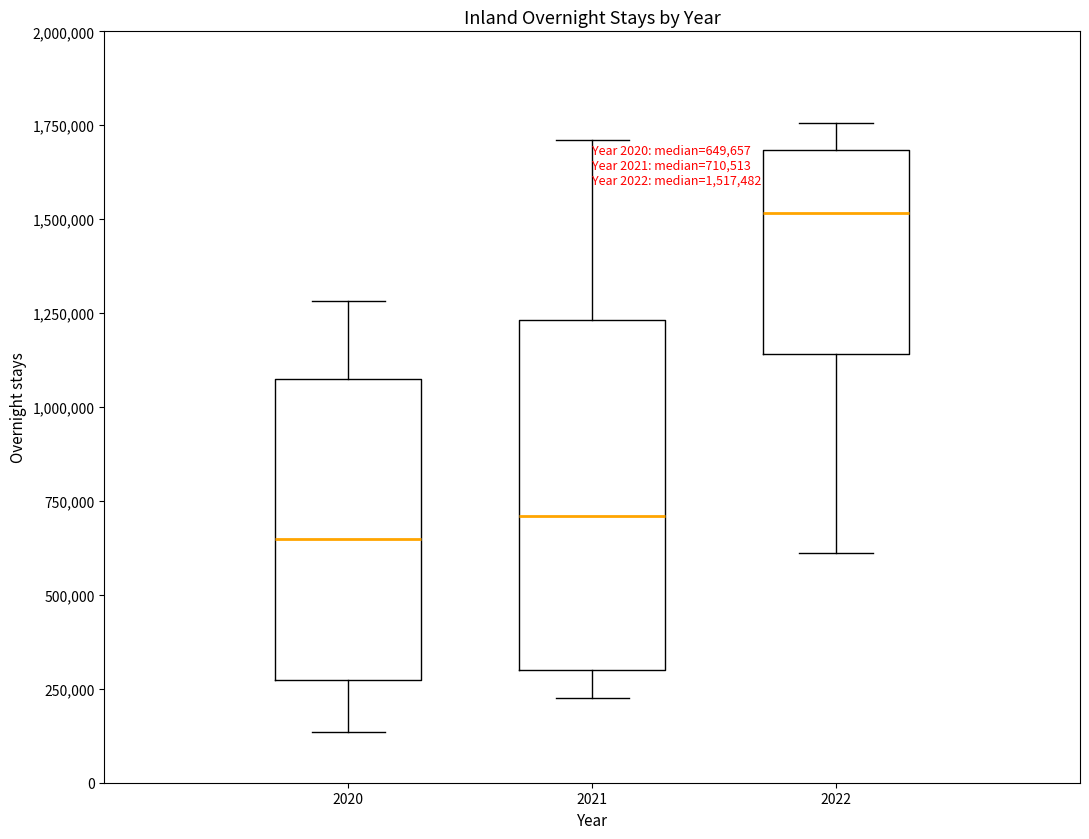

Which box is the tallest, from its lower edge to its upper edge?

2021